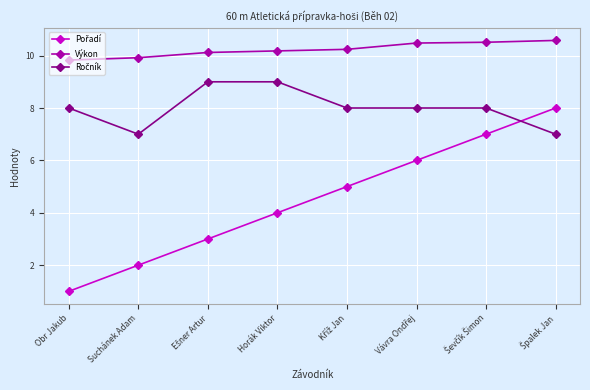

How many data points does each series have?

8